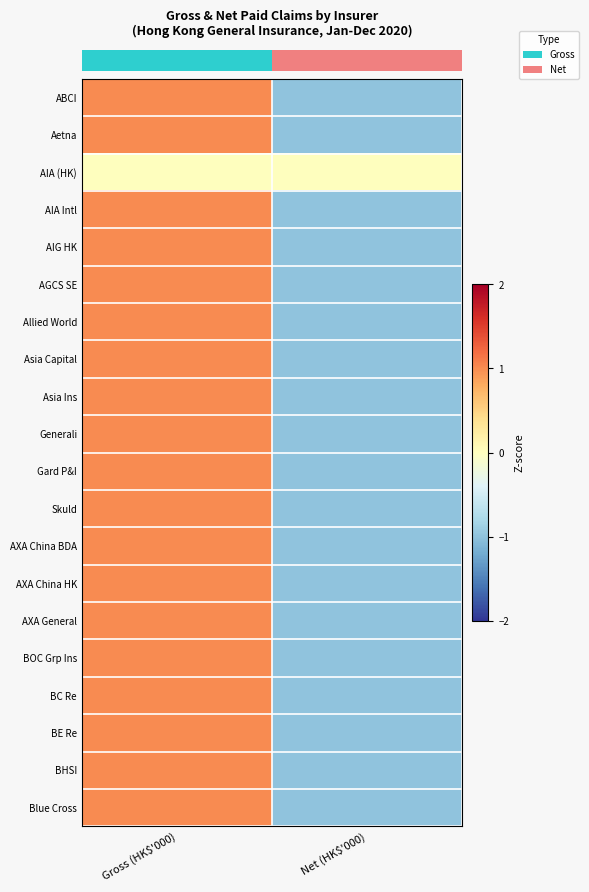

Between Net (HK$'000) and Gross (HK$'000), which is larger?

Gross (HK$'000)